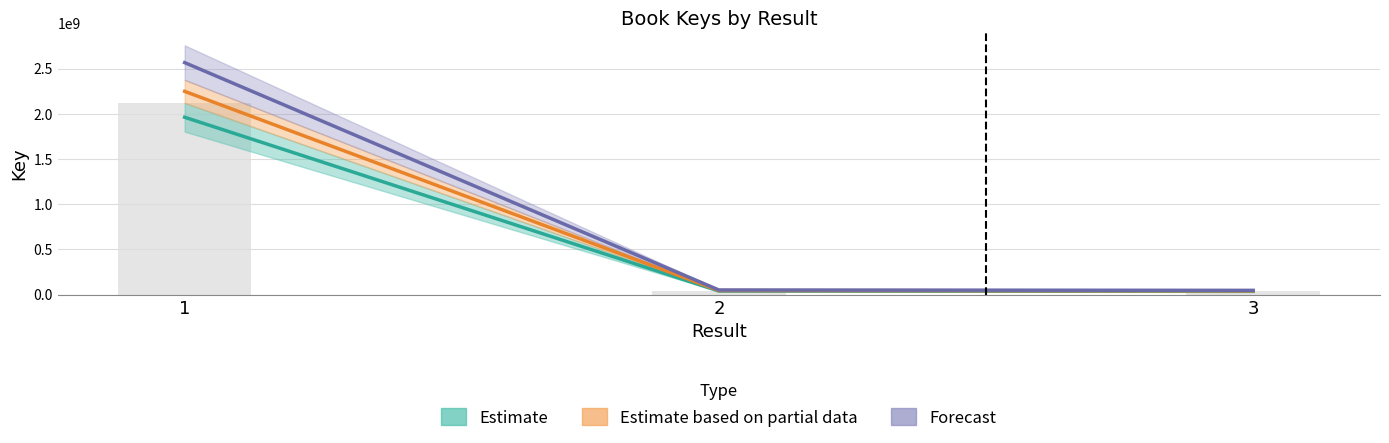

Approximately how many times larger is the value at 3 compared to 2?

0.9